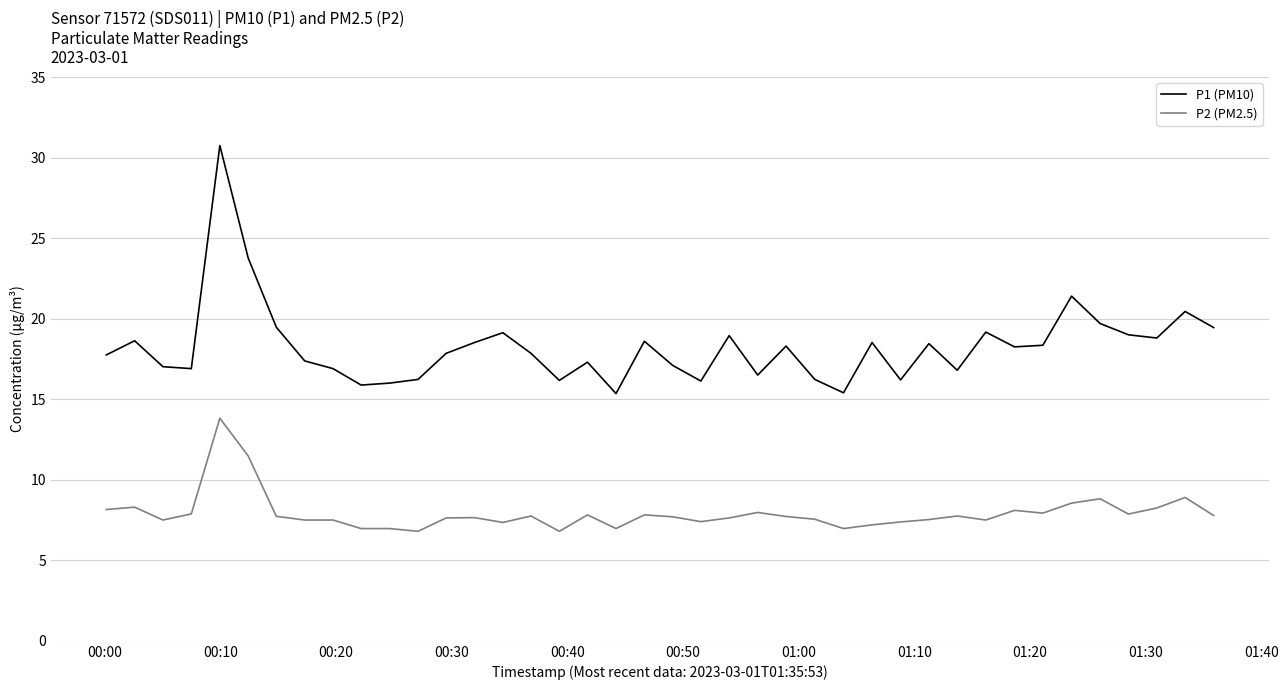

What is the difference between the maximum and minimum values in the P2 (PM2.5) series?

7.0